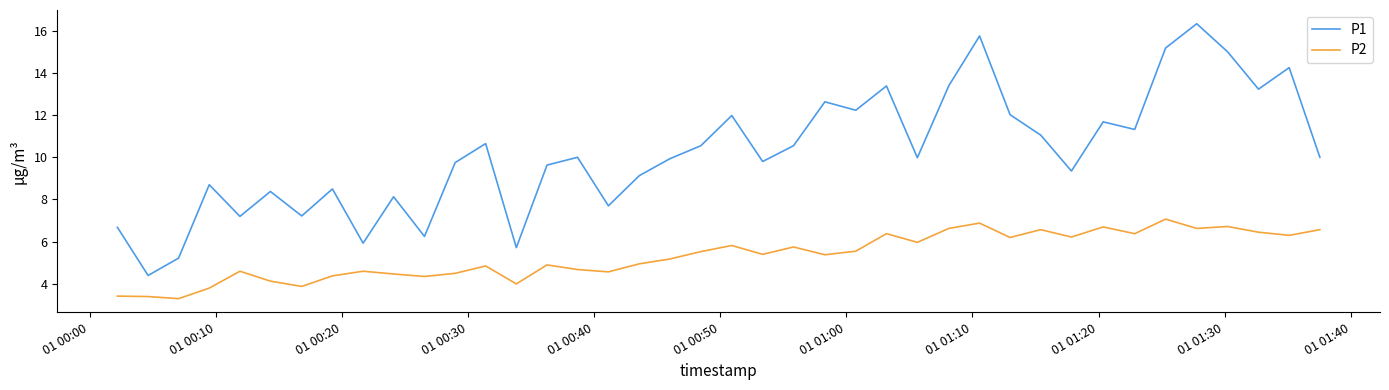

Which series has the largest range (max minus min)?

P1